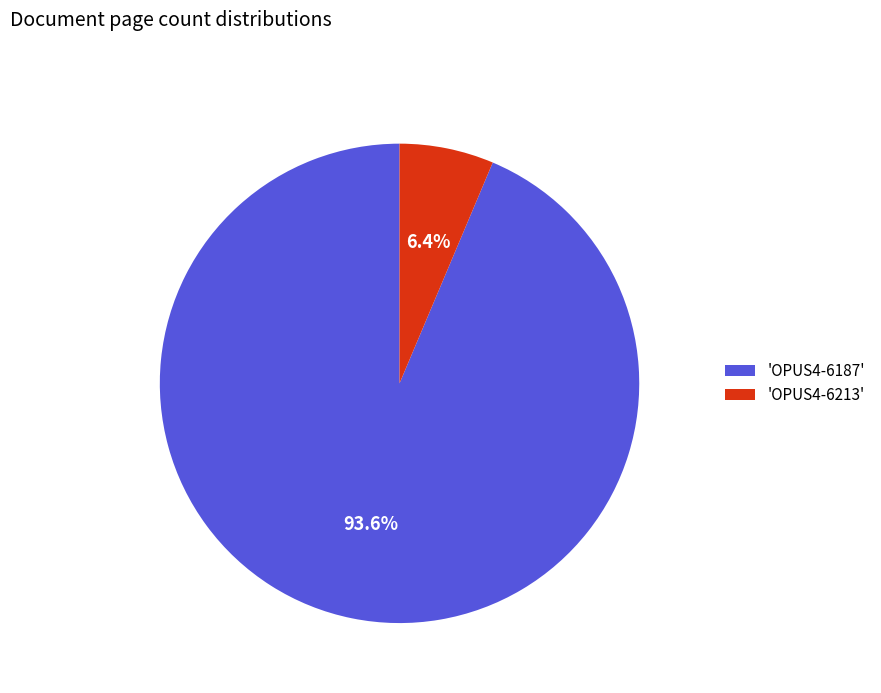

Is there a majority slice in this chart?

Yes